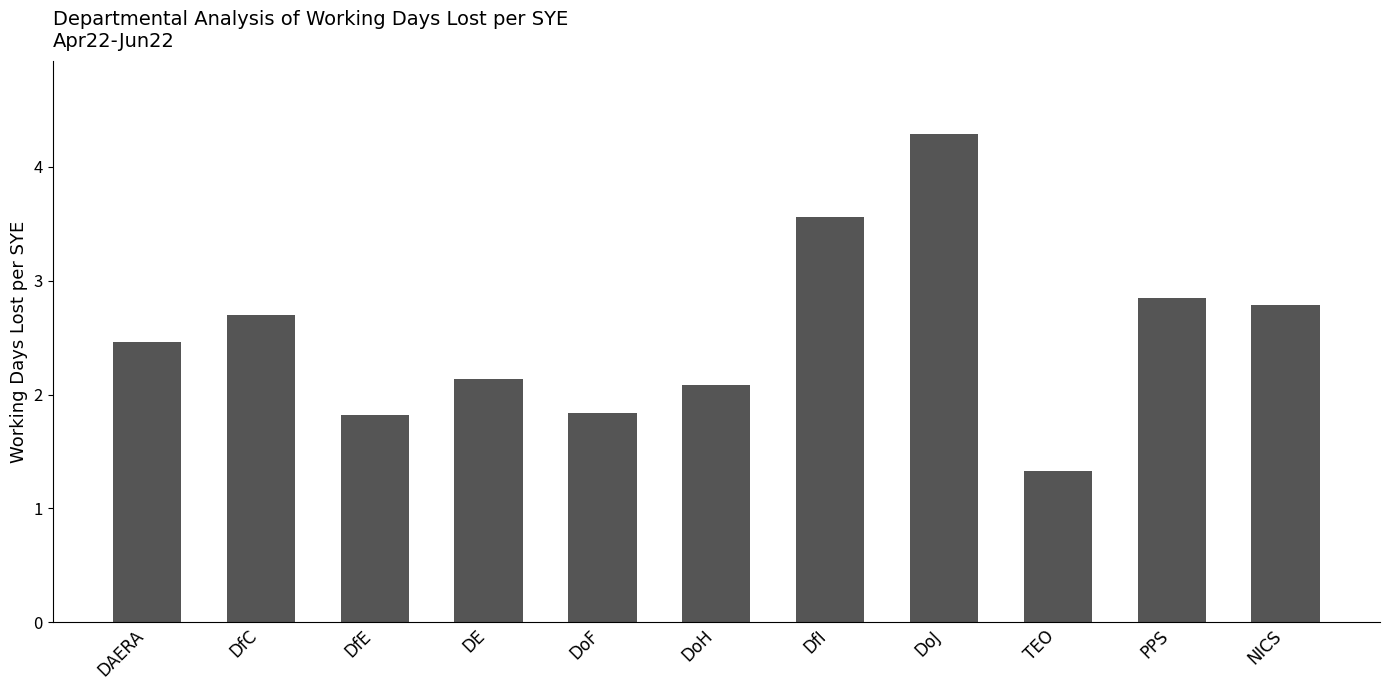

Where is the data nearest to the value 2?

DoH